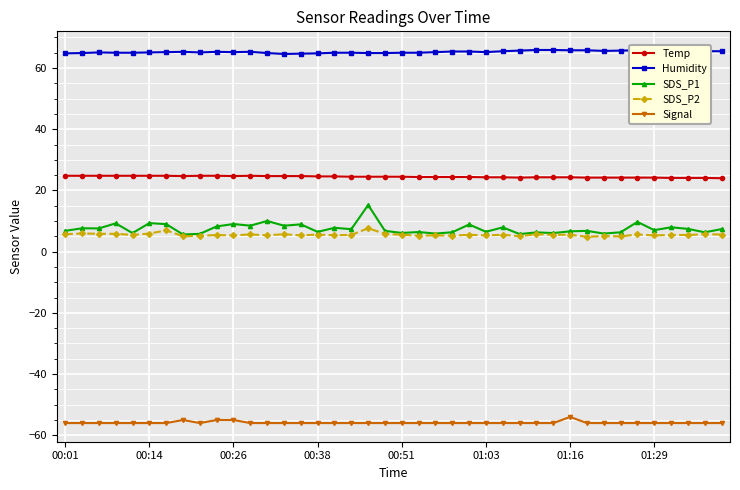

Does the chart display data point markers on the line(s)?

Yes